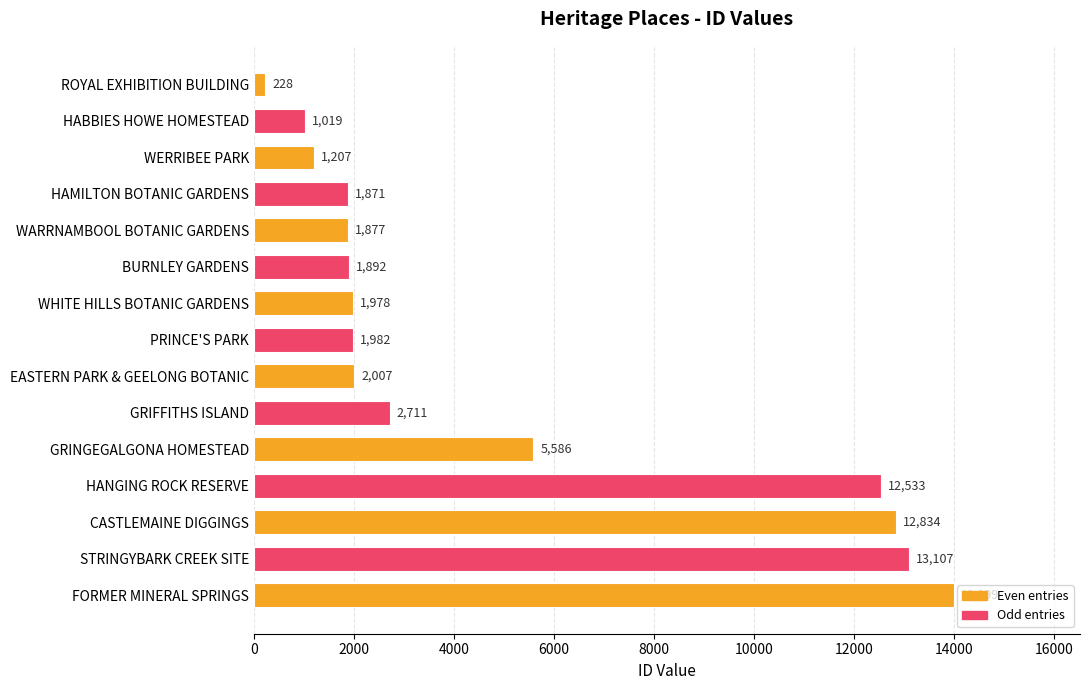

The chart shows a value of 1871 at HAMILTON BOTANIC GARDENS. True or false?

True